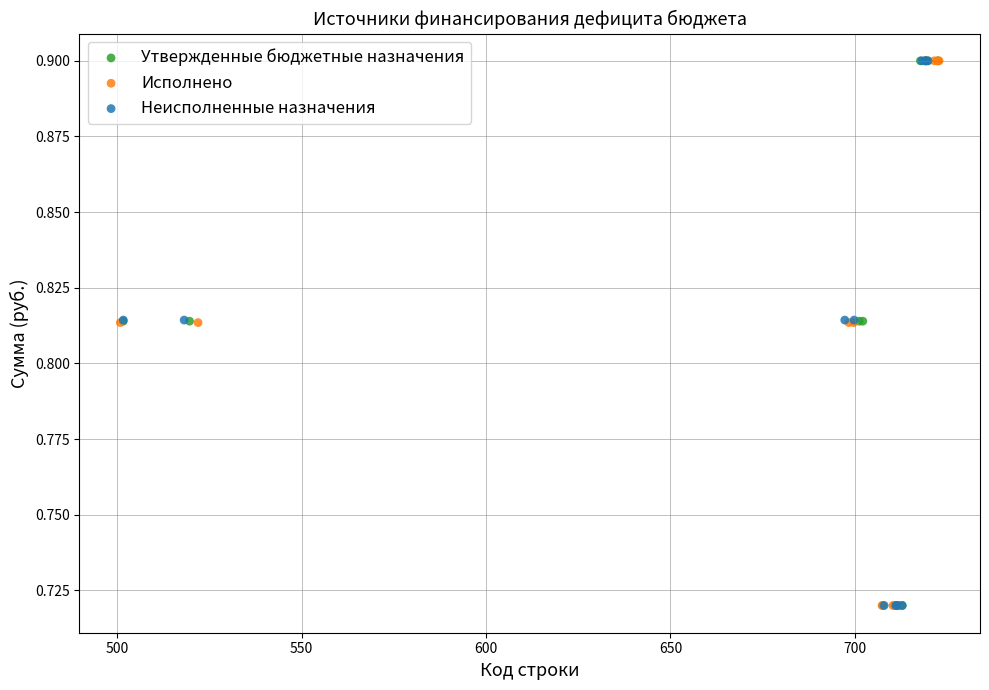

What are all the series names shown in the legend?

Утвержденные бюджетные назначения, Исполнено, Неисполненные назначения